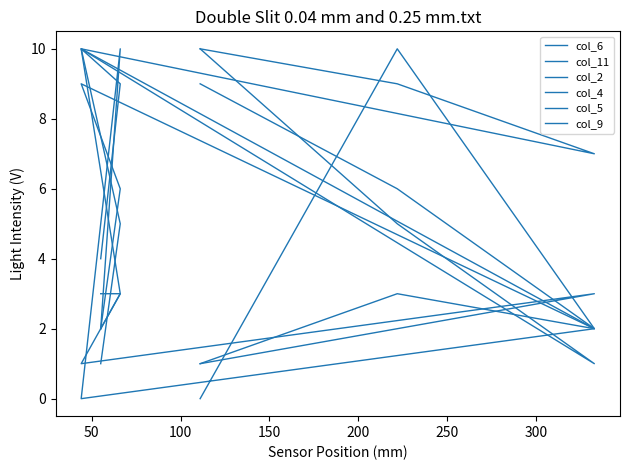

How many series are shown in this chart?

6